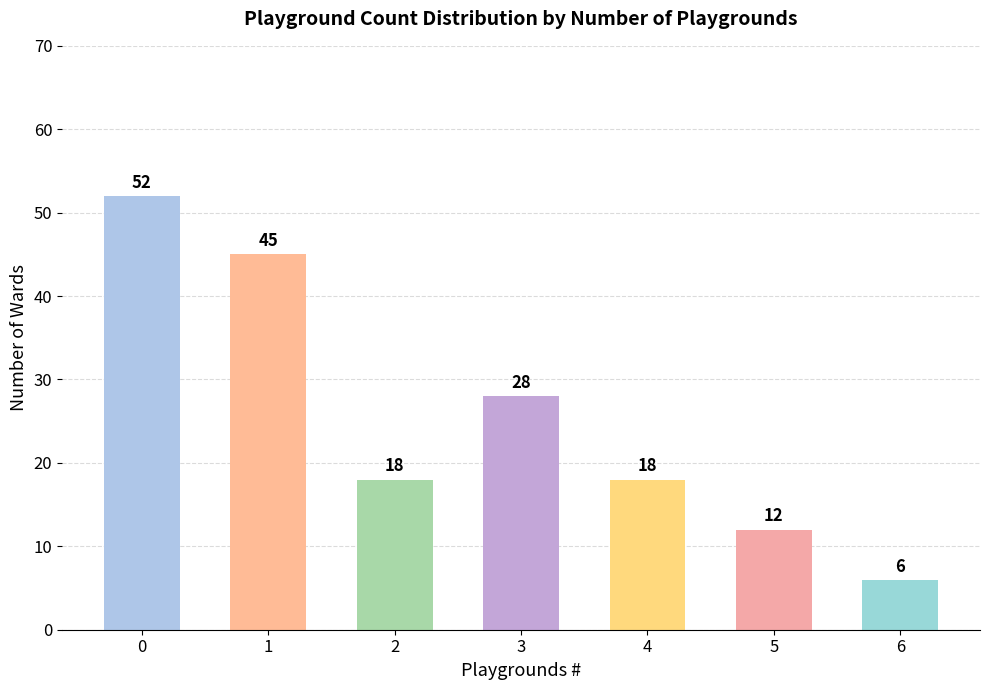

What is the smallest value displayed?

6